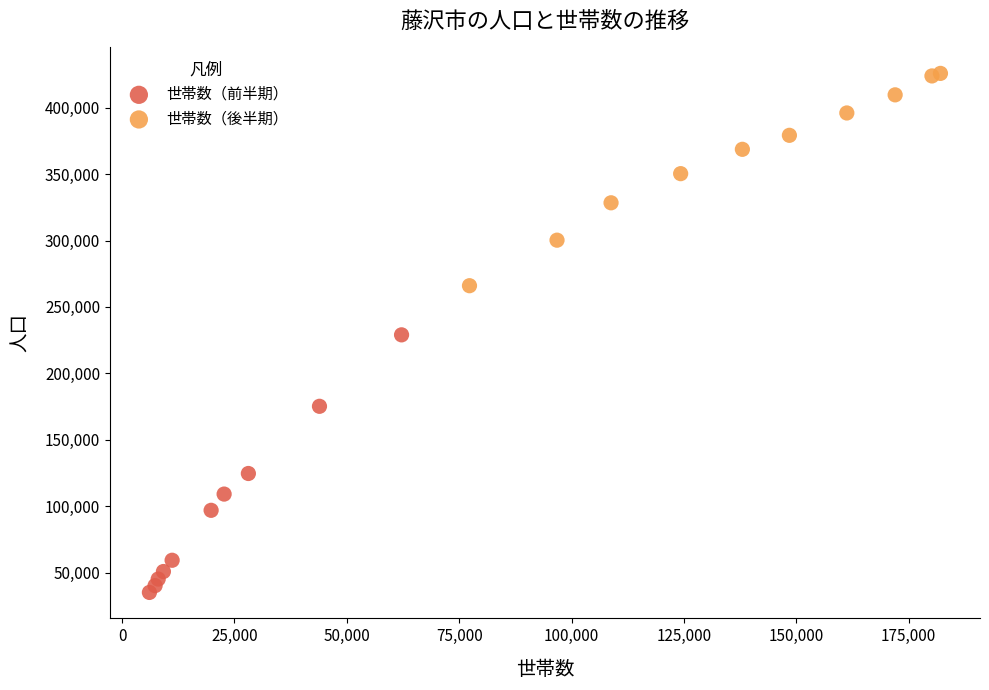

Which series contains the lowest Y value?

世帯数（前半期）